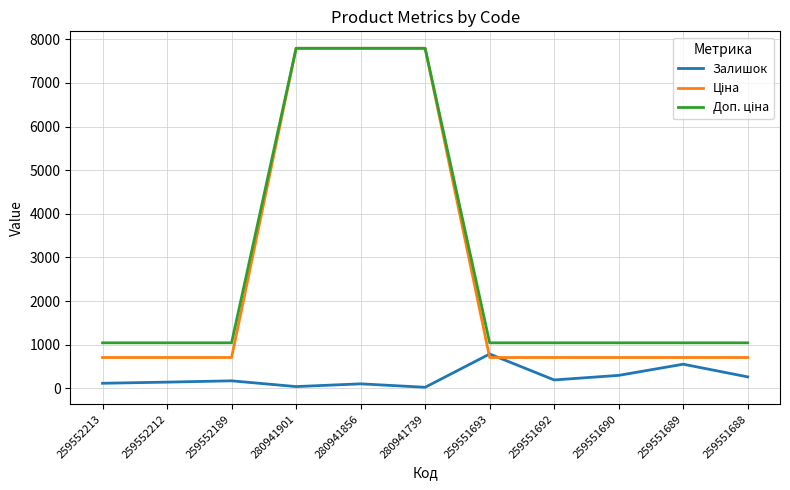

What is the total value across all series at 259551689?

2299.5